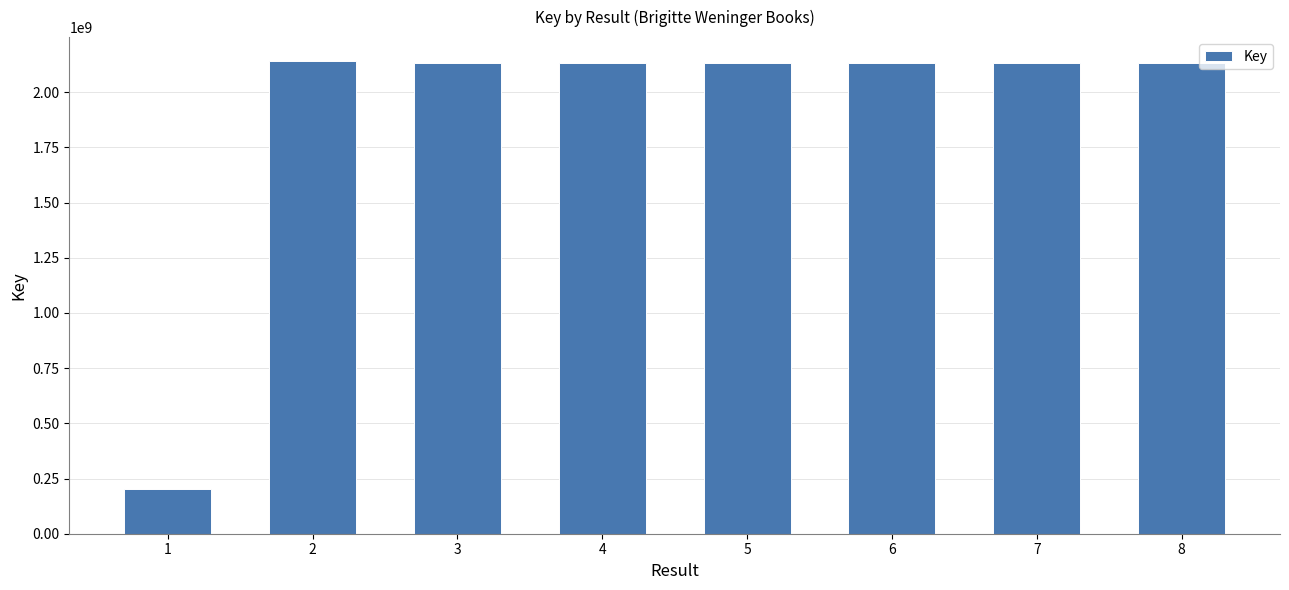

What is the change in value from 1 to 7?

+1929833623